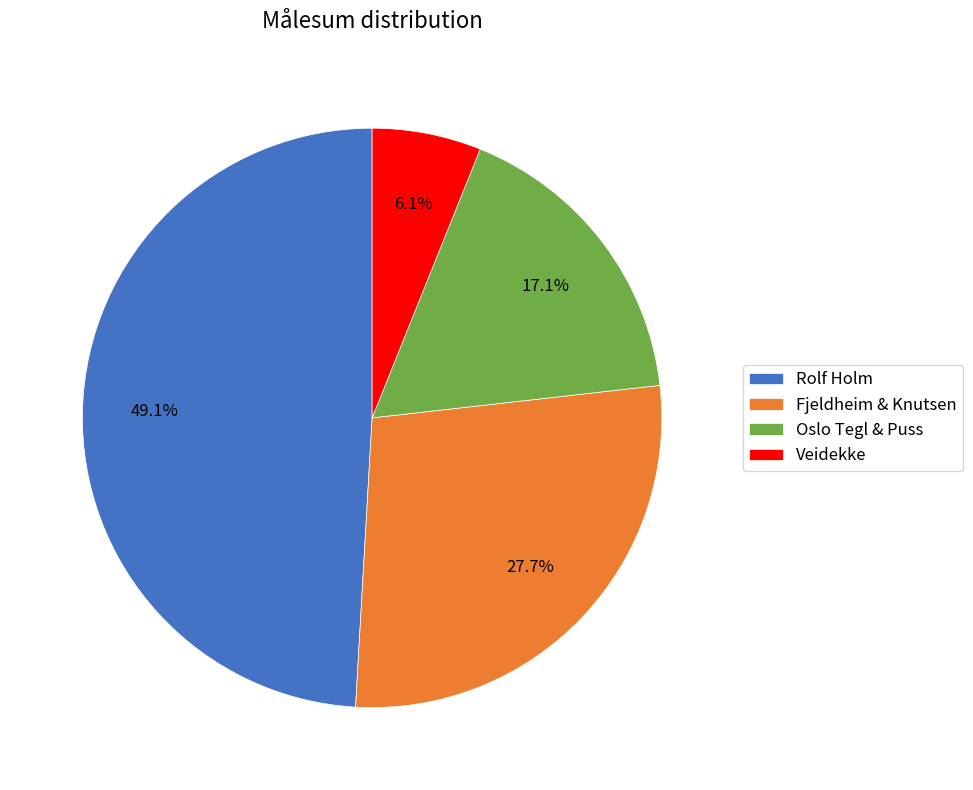

Count the number of slices in the pie.

4